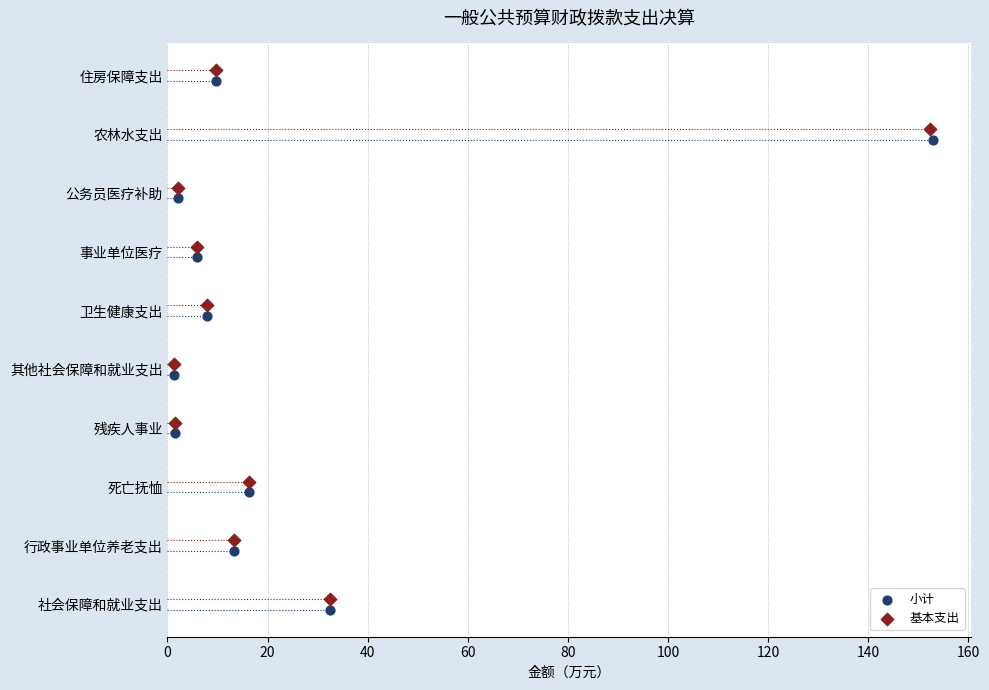

What are all the series names shown in the legend?

小计, 基本支出